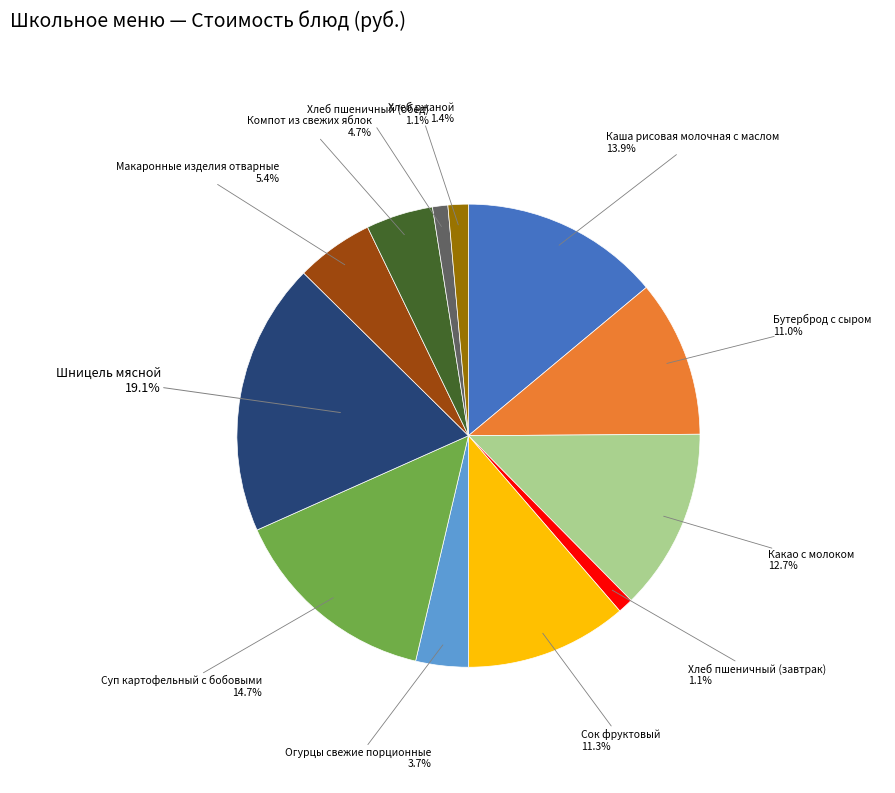

Does any single category account for the majority?

No